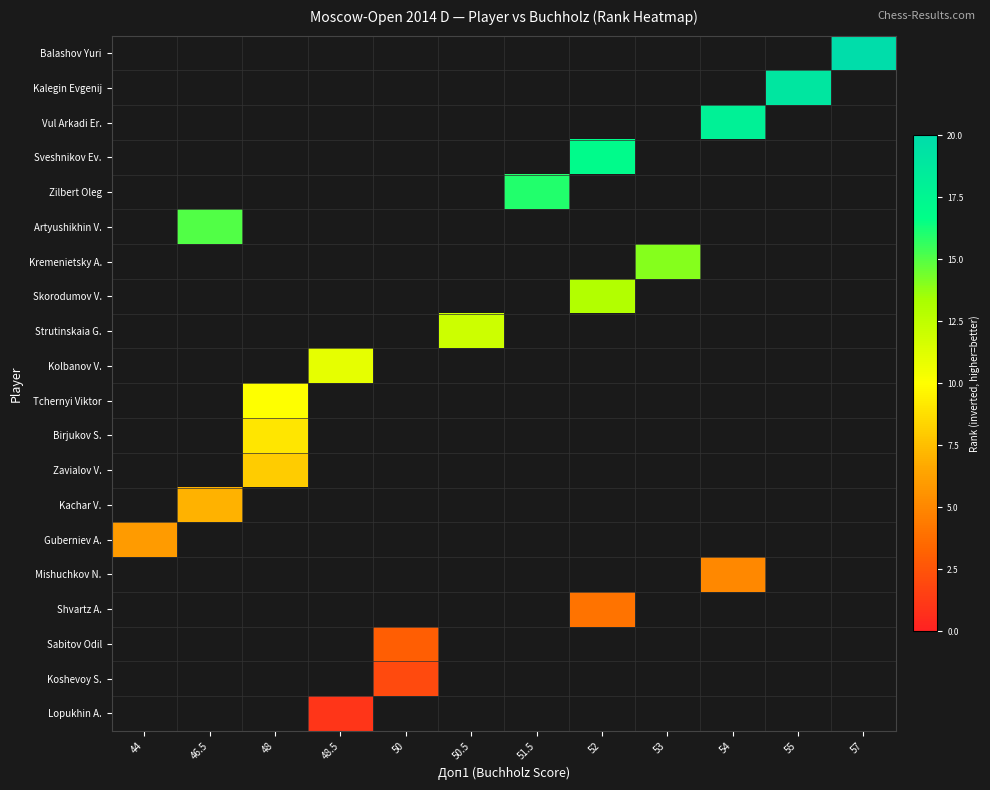

Between 54 and 53, which is larger?

53